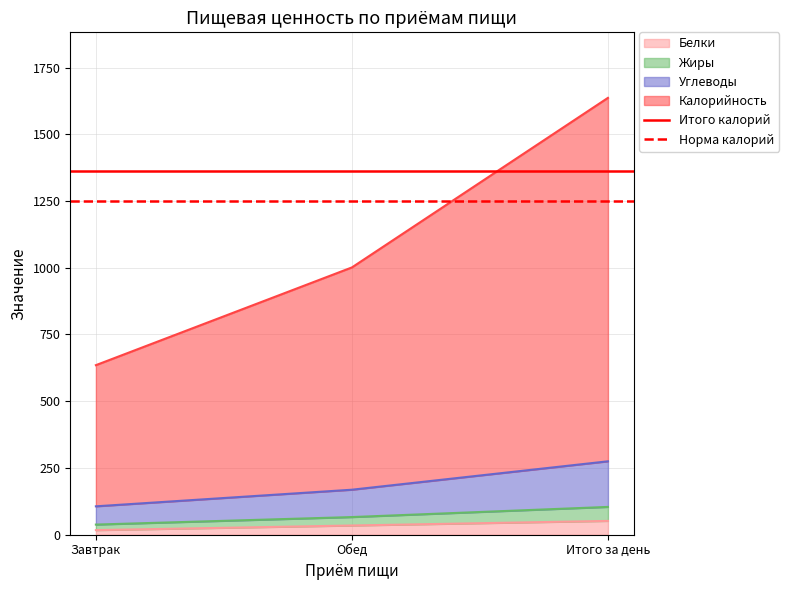

What is the lowest value of the Итого калорий series?

1361.3